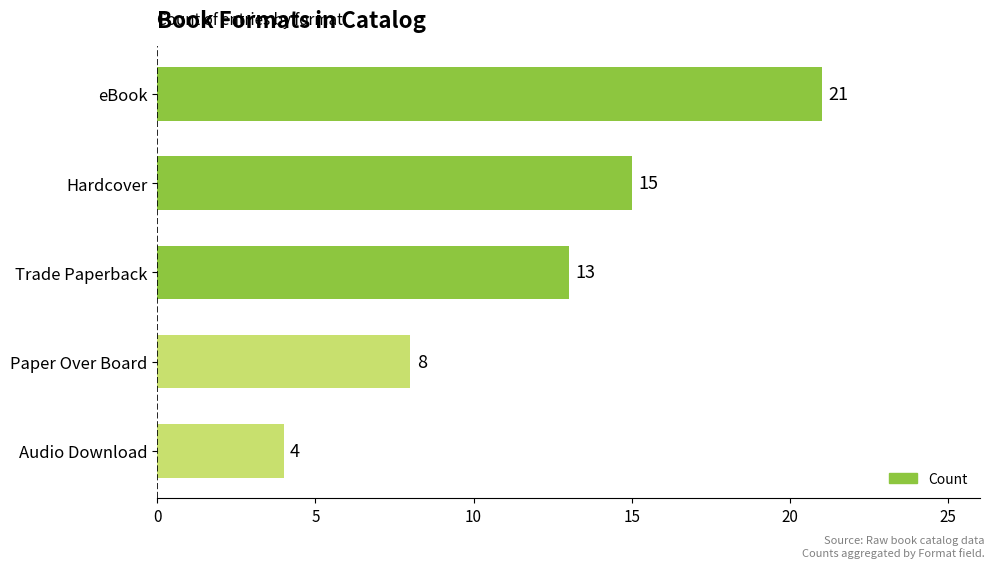

Reading top to bottom, what are all the values shown in this chart?

eBook=21	Hardcover=15	Trade Paperback=13	Paper Over Board=8	Audio Download=4